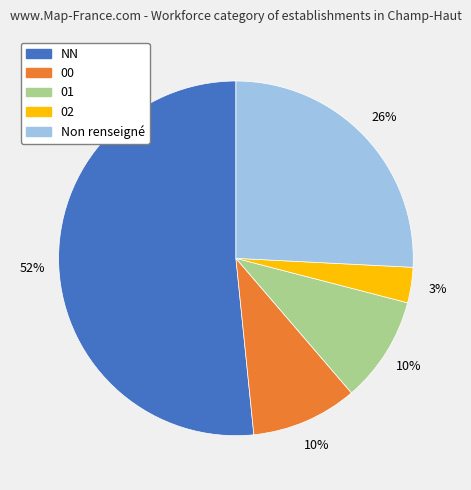

Is there a majority slice in this chart?

Yes